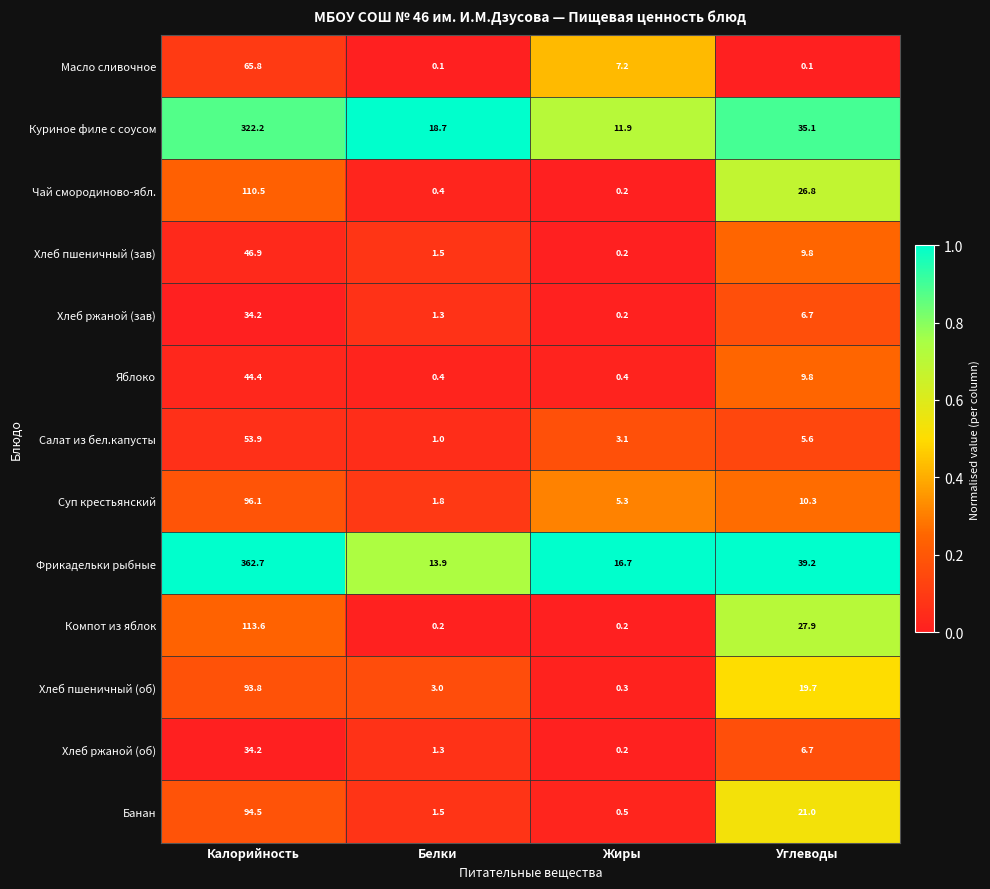

The value of Хлеб пшеничный (об) at Углеводы is 19.7. True or false?

True